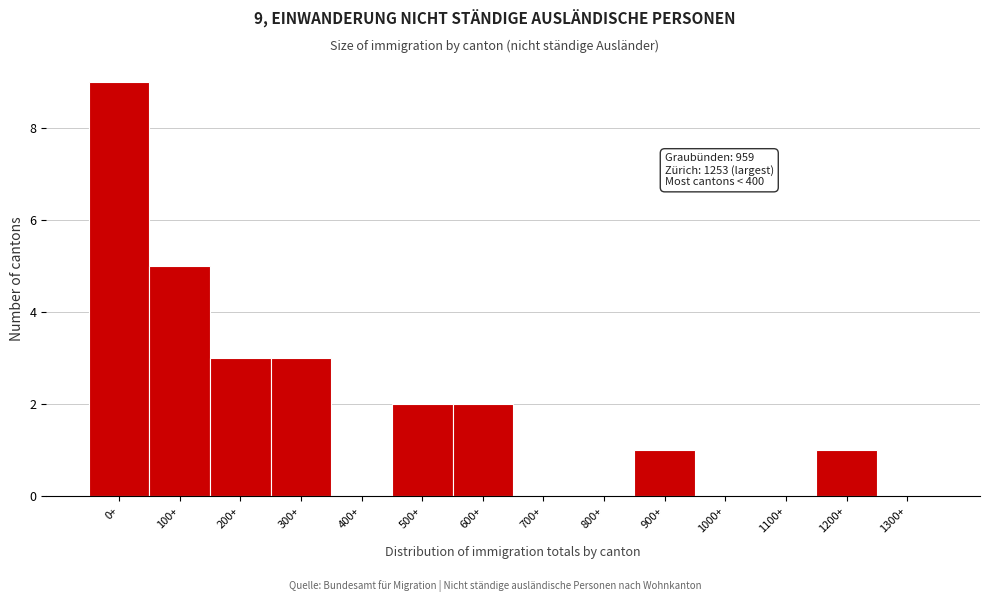

Reading left to right, list all the values displayed in this chart.

0+=9	100+=5	200+=3	300+=3	400+=0	500+=2	600+=2	700+=0	800+=0	900+=1	1000+=0	1100+=0	1200+=1	1300+=0